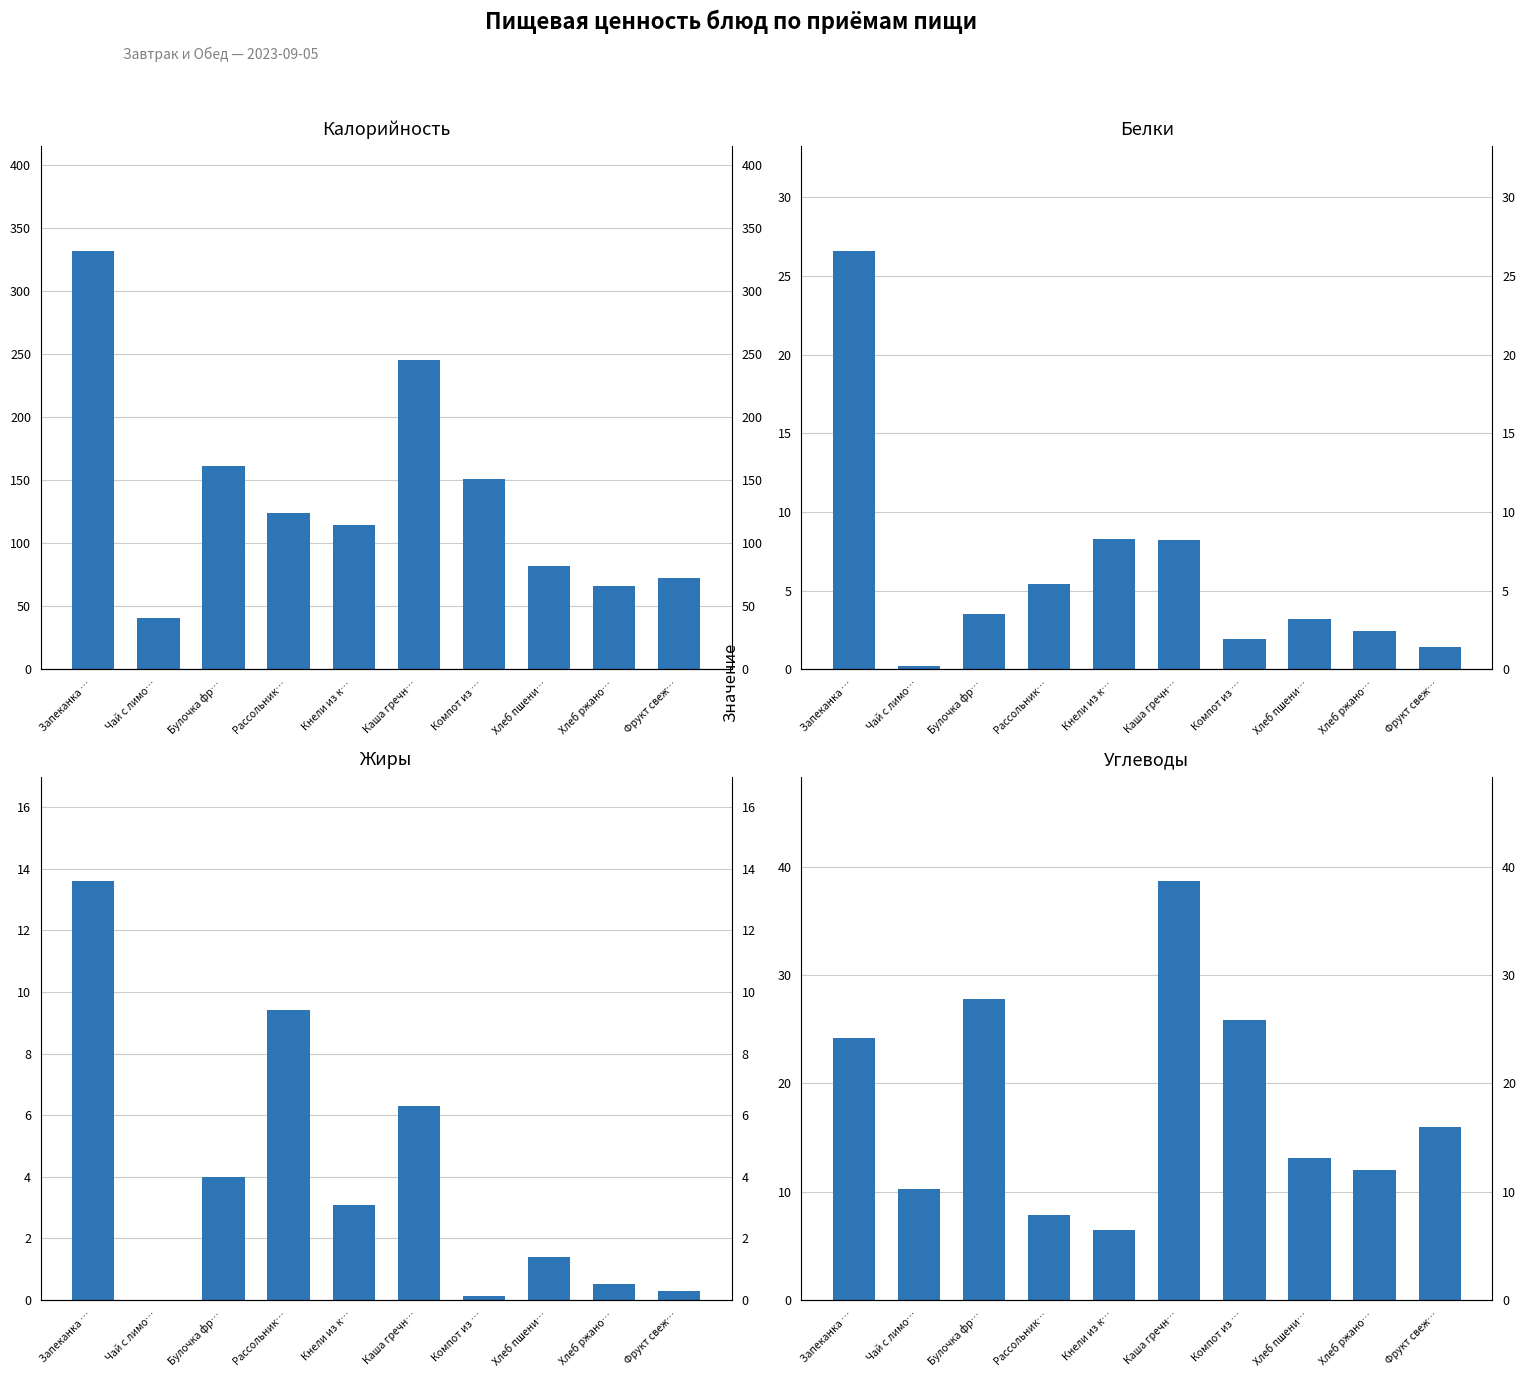

Reading left to right, extract all data points from this chart.

Калорийность: 332.0	41.0	161.0	124.0	114.5	245.0	151.0	82.2	66.0	72.3
Белки: 26.6	0.2	3.5	5.4	8.3	8.2	1.9	3.2	2.4	1.4
Жиры: 13.6	0.0	4.0	9.4	3.1	6.3	0.1	1.4	0.5	0.3
Углеводы: 24.2	10.2	27.8	7.8	6.4	38.7	25.9	13.1	12.0	16.0